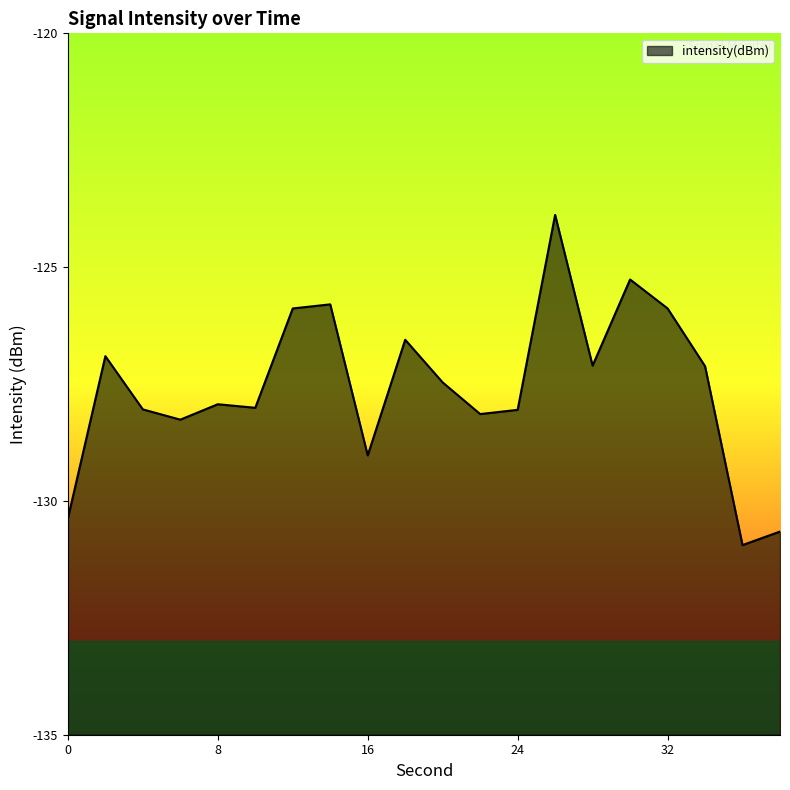

Where is the first local maximum?

2